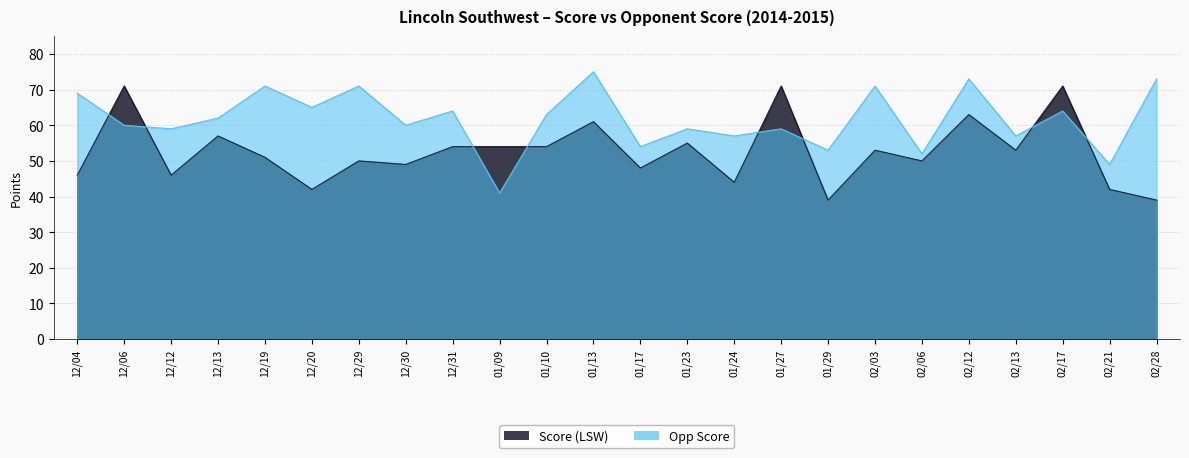

What is the label of the 11th point from the right?

01/23